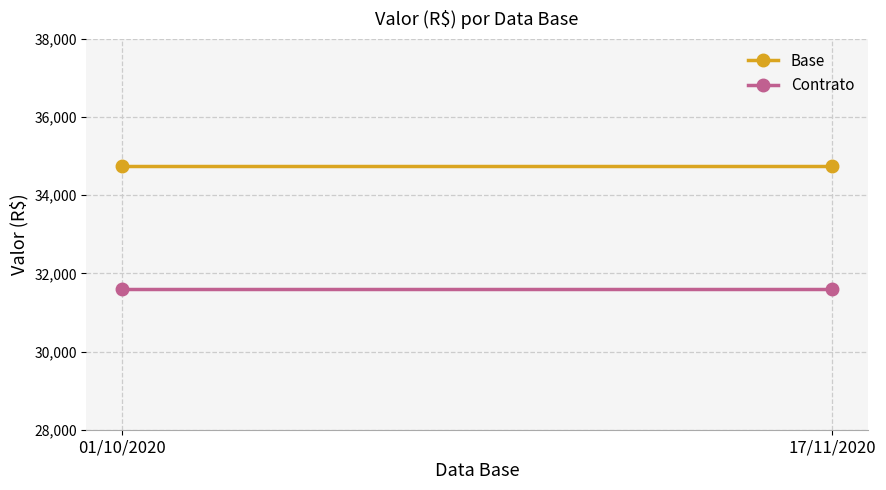

List the series in order of their overall mean, highest first.

Base, Contrato